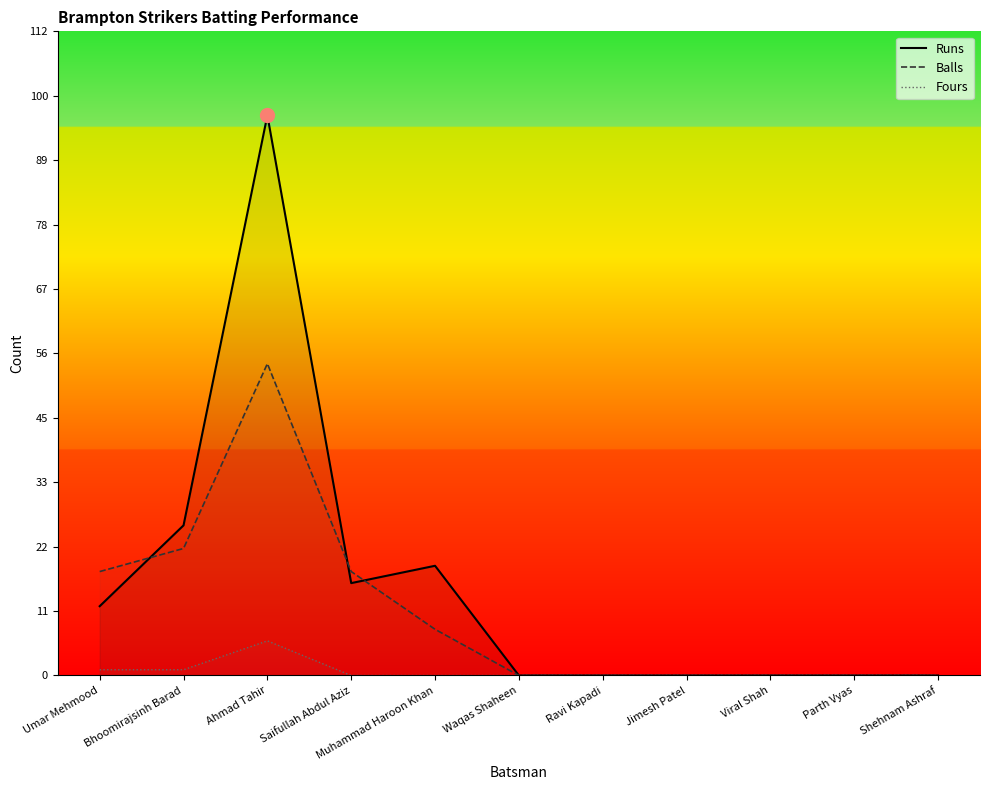

Reading right to left, extract all data points from this chart.

Runs: 0	0	0	0	0	0	19	16	97	26	12
Balls: 0	0	0	0	0	0	8	18	54	22	18
Fours: 0	0	0	0	0	0	0	0	6	1	1